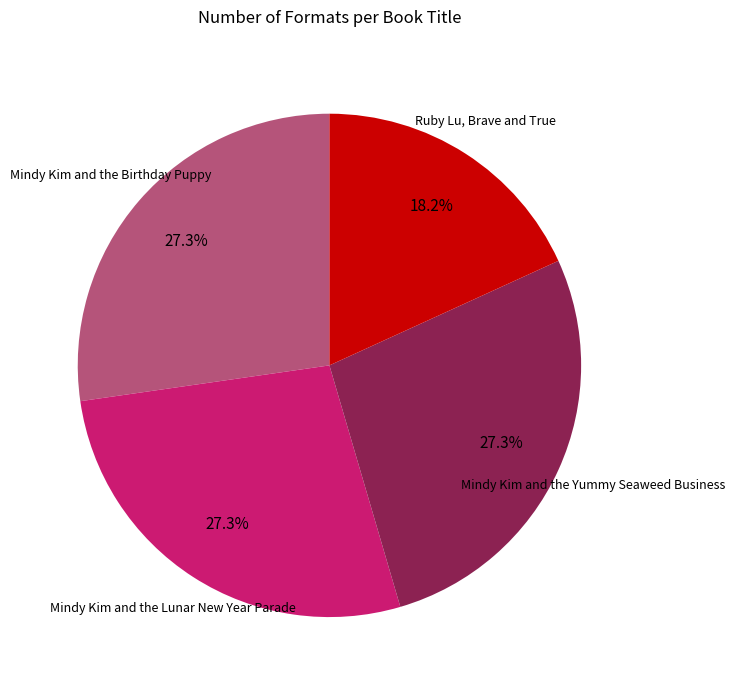

Is there any slice that represents more than half of the pie?

No